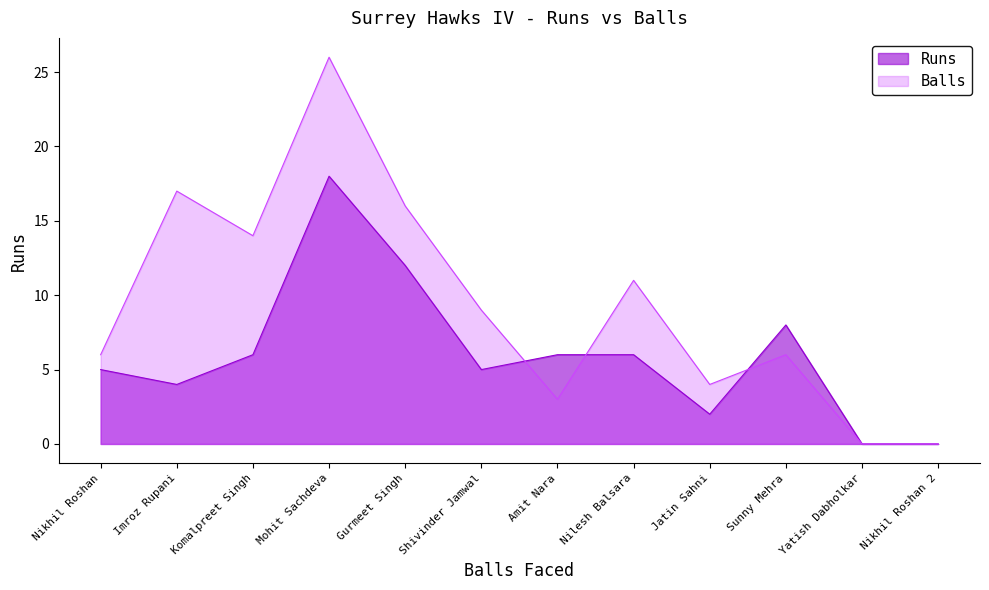

How many intersections are there between Runs and Balls?

3